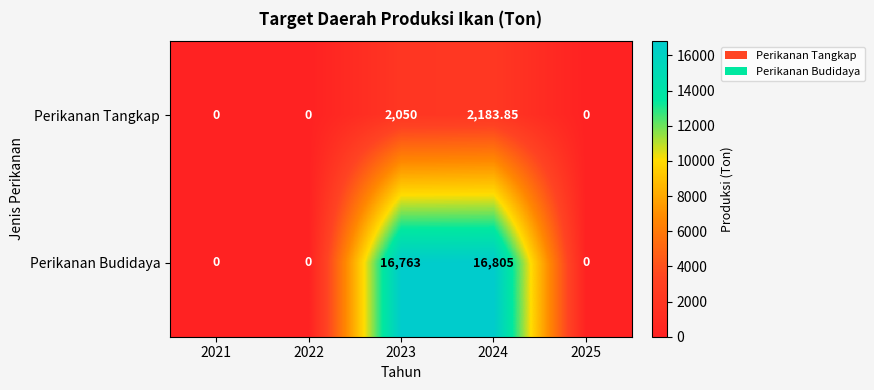

Between 2023 and 2025, which series saw the biggest shift?

Perikanan Budidaya